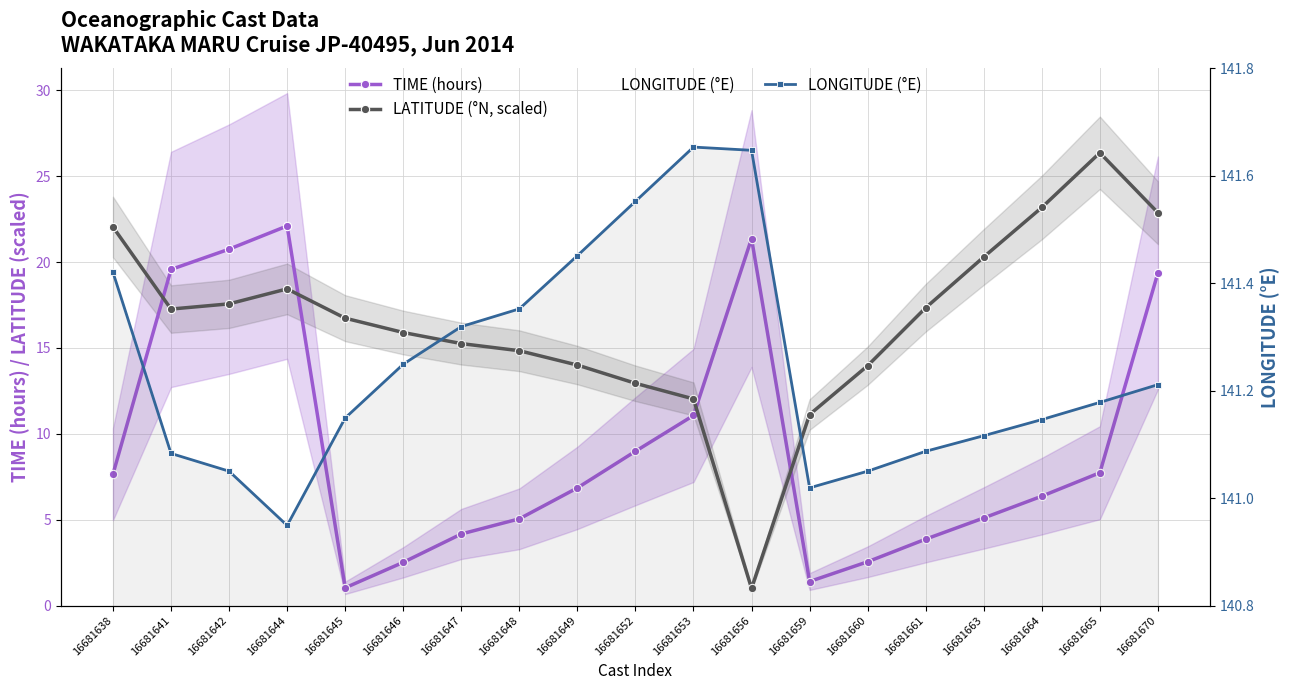

How many interior local valleys does the TIME (hours) series have?

2